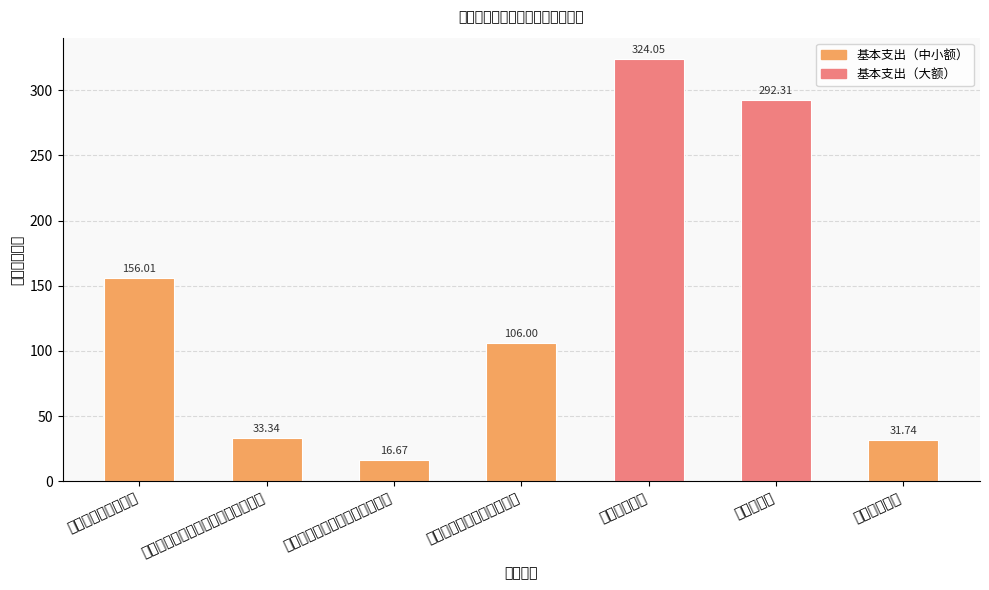

Between 社会保障和就业支出 and 其他行政事业单位养老支出, which is larger?

社会保障和就业支出